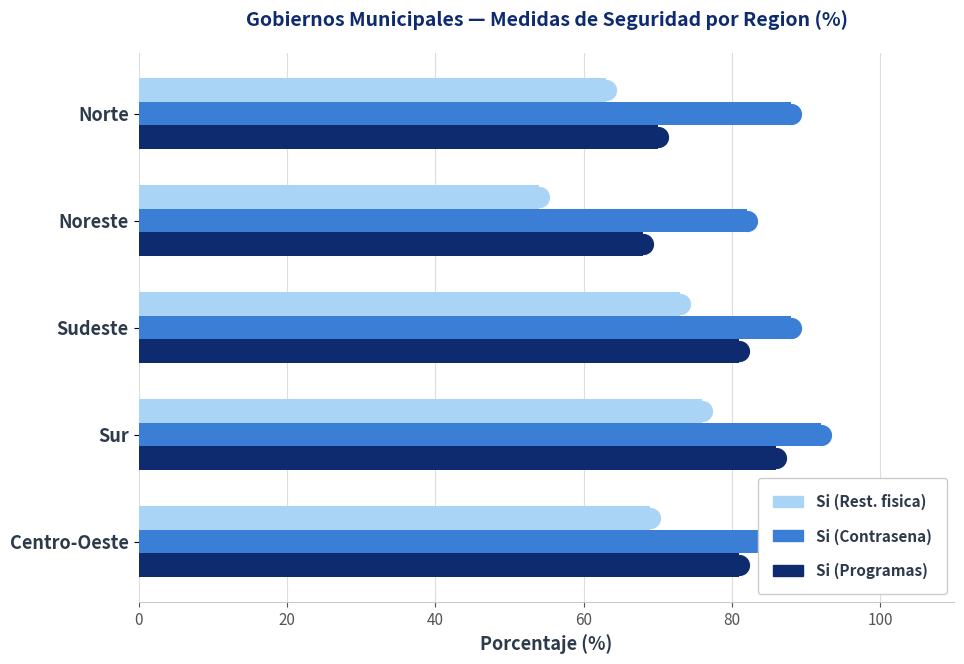

Between Noreste and Sur, which series saw the biggest shift?

Si (Restriccion fisica)